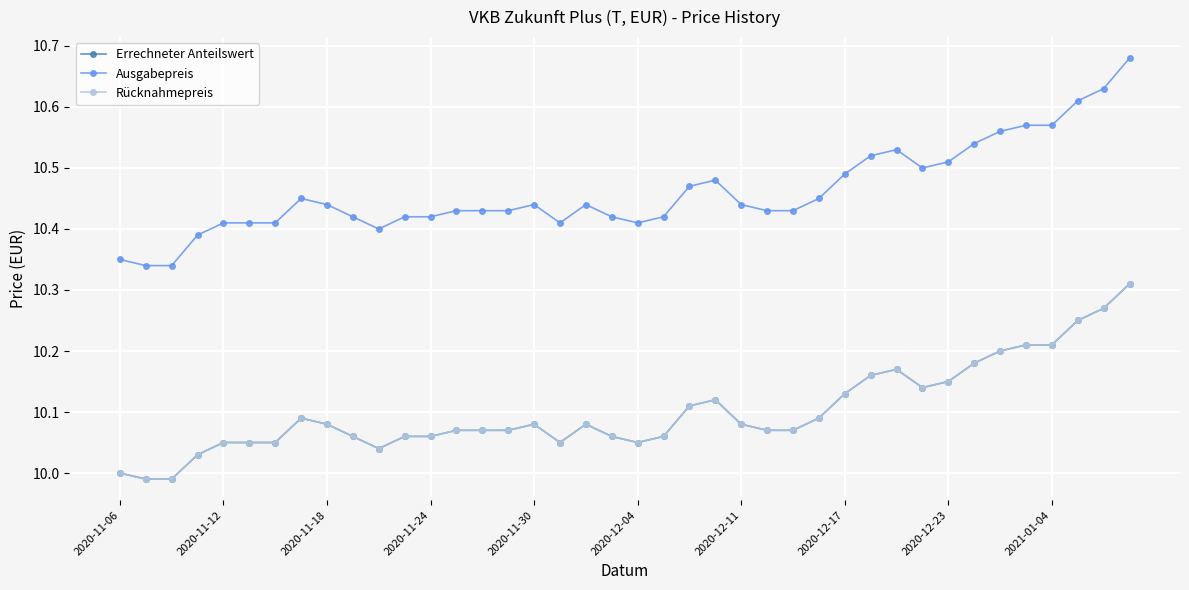

Reading right to left, extract all data points from this chart.

Errechneter Anteilswert: 10.3	10.3	10.2	10.2	10.2	10.2	10.2	10.2	10.1	10.2	10.2	10.1	10.1	10.1	10.1	10.1	10.1	10.1	10.1	10.1	10.1	10.1	10.1	10.1	10.1	10.1	10.1	10.1	10.1	10.0	10.1	10.1	10.1	10.1	10.1	10.1	10.0	10.0	10.0	10.0
Ausgabepreis: 10.7	10.6	10.6	10.6	10.6	10.6	10.5	10.5	10.5	10.5	10.5	10.5	10.4	10.4	10.4	10.4	10.5	10.5	10.4	10.4	10.4	10.4	10.4	10.4	10.4	10.4	10.4	10.4	10.4	10.4	10.4	10.4	10.4	10.4	10.4	10.4	10.4	10.3	10.3	10.3
Rücknahmepreis: 10.3	10.3	10.2	10.2	10.2	10.2	10.2	10.2	10.1	10.2	10.2	10.1	10.1	10.1	10.1	10.1	10.1	10.1	10.1	10.1	10.1	10.1	10.1	10.1	10.1	10.1	10.1	10.1	10.1	10.0	10.1	10.1	10.1	10.1	10.1	10.1	10.0	10.0	10.0	10.0